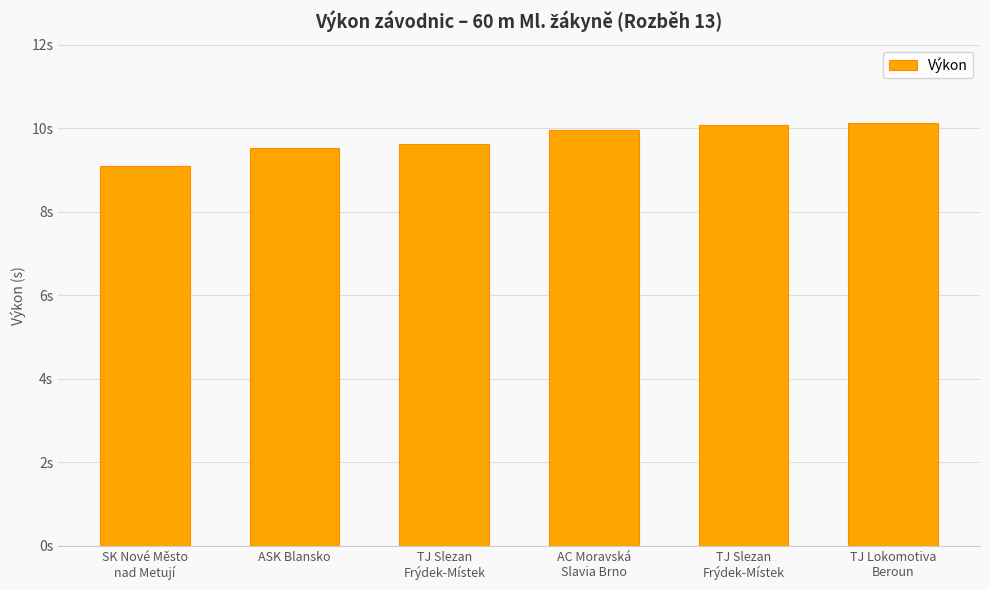

Reading right to left, transcribe all the data shown in this chart.

10.1	10.1	10.0	9.6	9.5	9.1